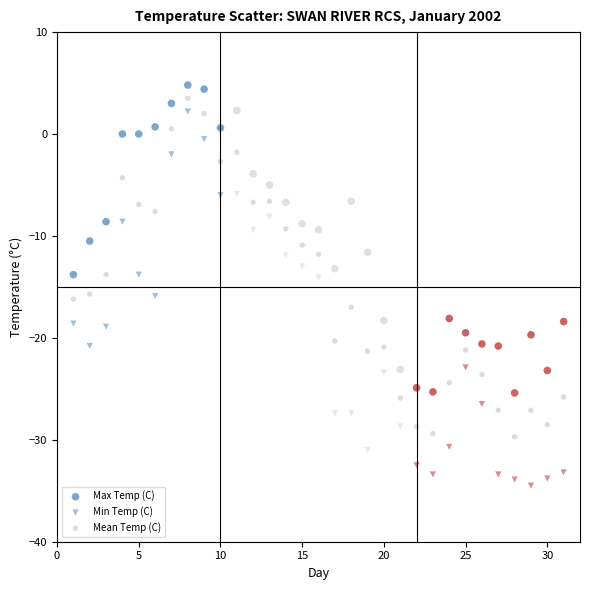

How many points are shown in the scatter plot?

93